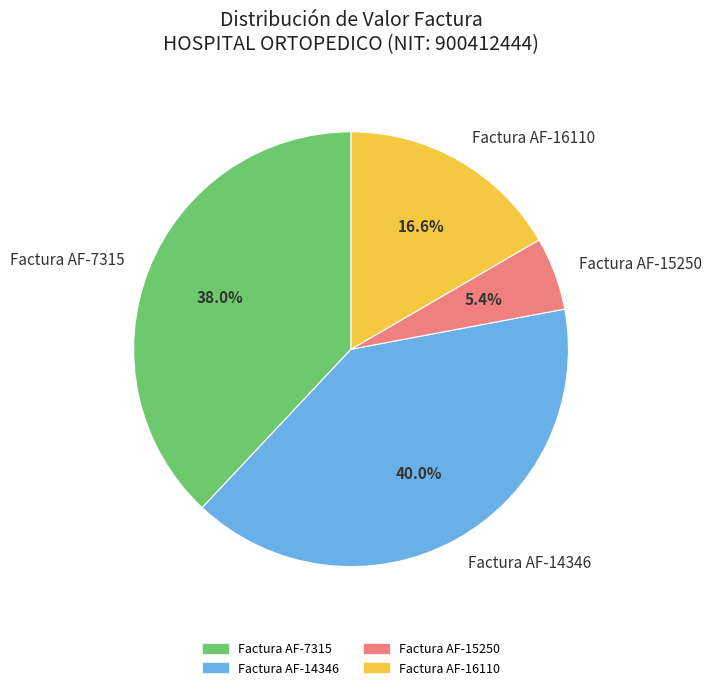

What percentage is the Factura AF-16110 slice, to the nearest percent?

17%